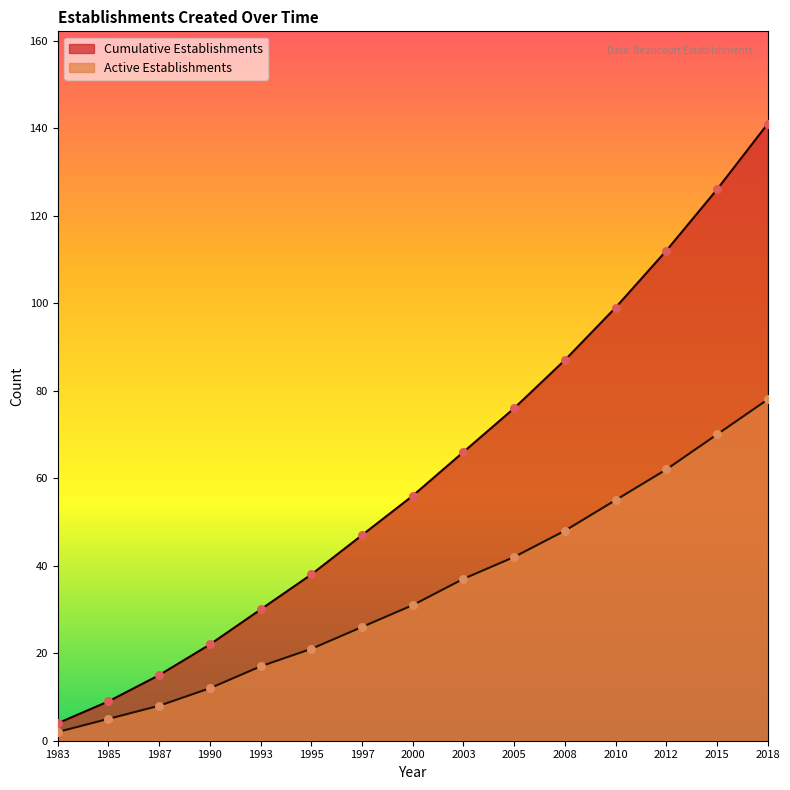

At how many categories does at least one series exceed 77?

5